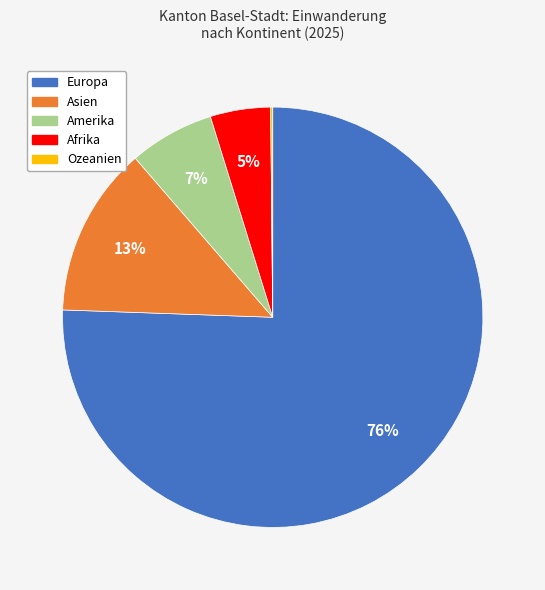

Which has a higher value, Afrika or Asien?

Asien